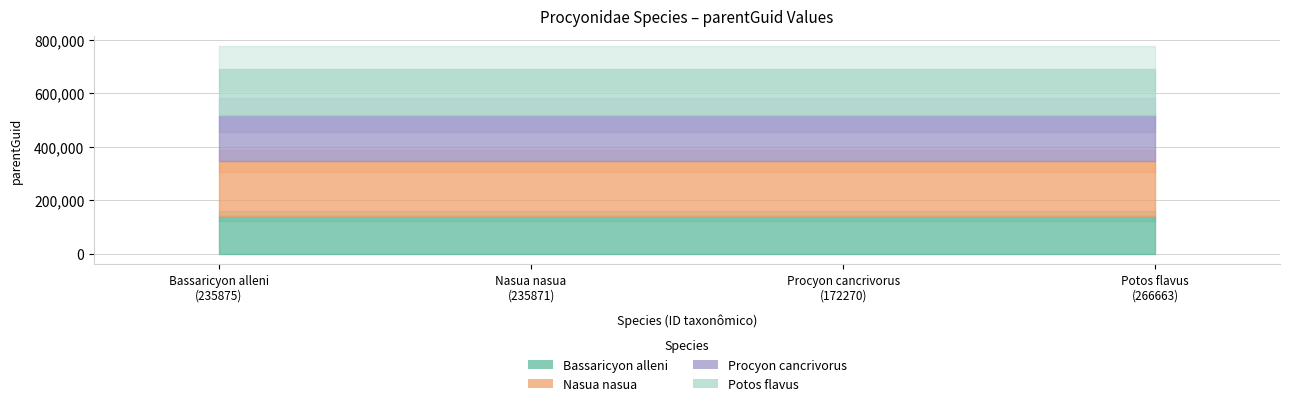

At which label is Nasua nasua closest to 204324?

Bassaricyon alleni